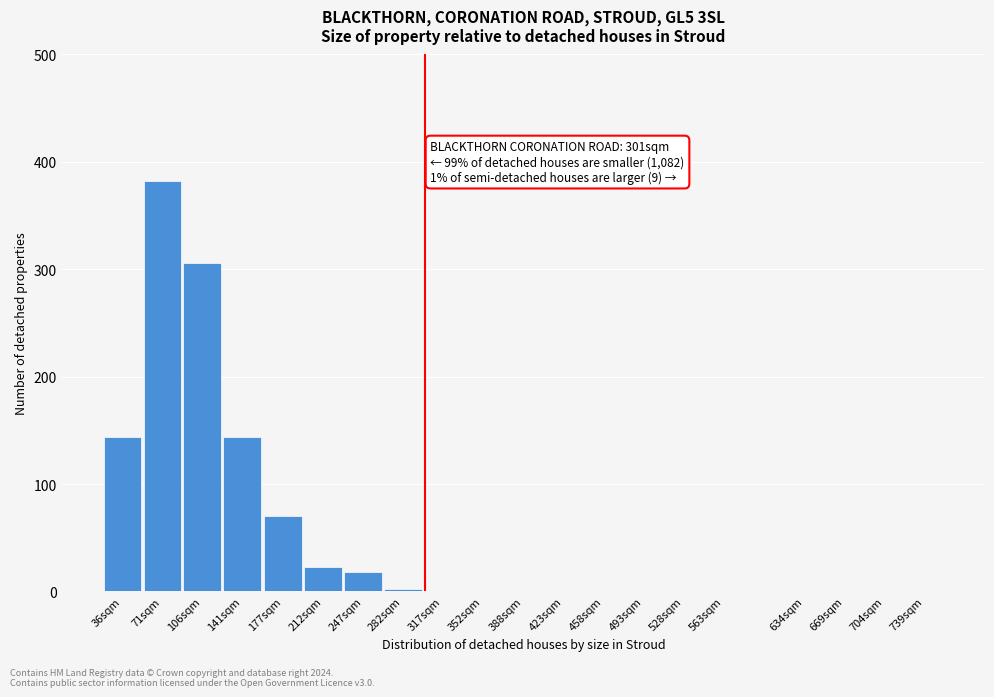

Reading right to left, extract all data points from this chart.

739sqm=0	704sqm=0	669sqm=0	634sqm=0	563sqm=0	528sqm=0	493sqm=0	458sqm=0	423sqm=0	388sqm=0	352sqm=0	317sqm=0	282sqm=2	247sqm=18	212sqm=23	177sqm=70	141sqm=144	106sqm=306	71sqm=382	36sqm=144